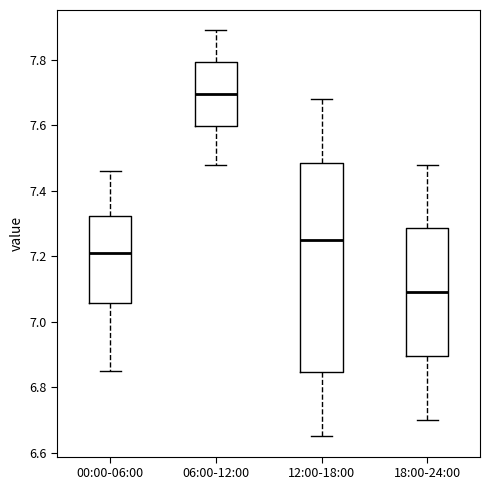

Reading left to right, transcribe this box plot: for each box, give where its median line is, the range the box spans, and where its two whiskers end, as read against the y-axis. The values are not printed on the chart, so give them approximately, as read against the axis.

00:00-06:00: median 7.22, box 7.06 to 7.32, whiskers 6.86 to 7.46
06:00-12:00: median 7.70, box 7.60 to 7.80, whiskers 7.48 to 7.90
12:00-18:00: median 7.26, box 6.84 to 7.48, whiskers 6.66 to 7.68
18:00-24:00: median 7.10, box 6.90 to 7.28, whiskers 6.70 to 7.48